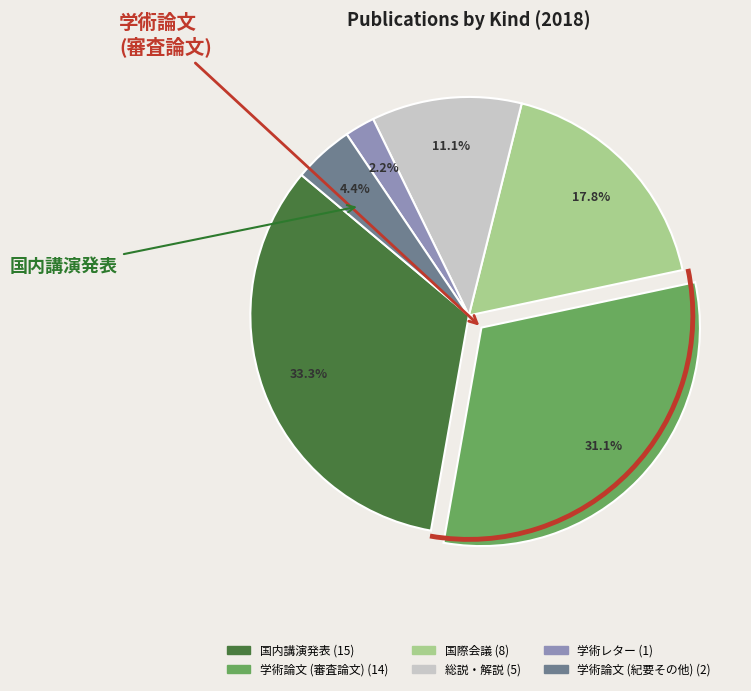

Is there any slice that represents more than half of the pie?

No